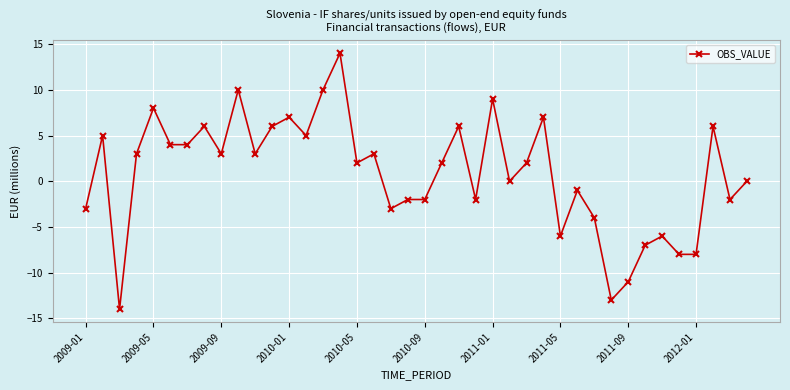

What is the greatest value displayed?

14